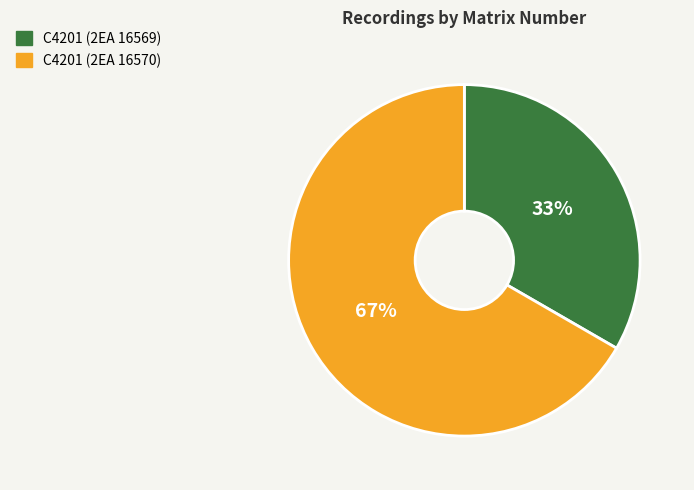

What is the smallest slice in the pie chart?

C4201 (2EA 16569)